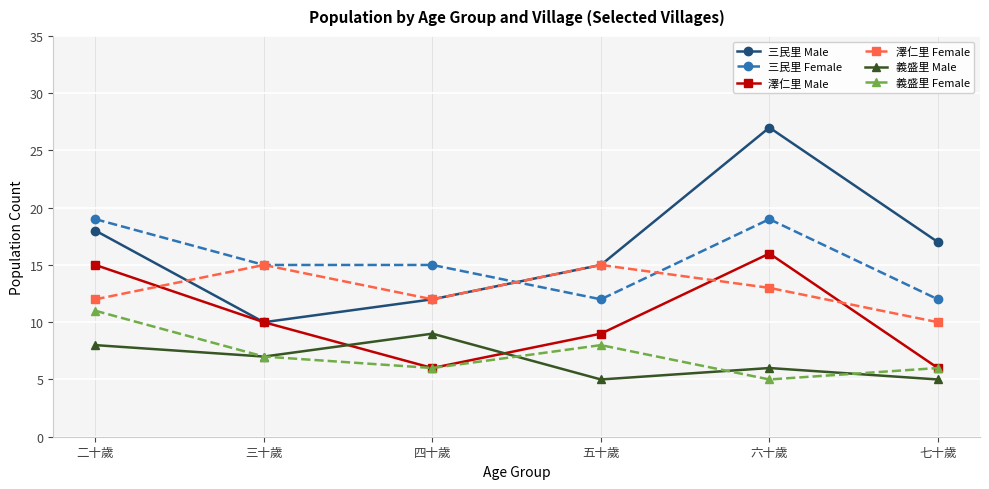

At 二十歲, list the series in order from smallest to largest.

義盛里 Male, 義盛里 Female, 澤仁里 Female, 澤仁里 Male, 三民里 Male, 三民里 Female